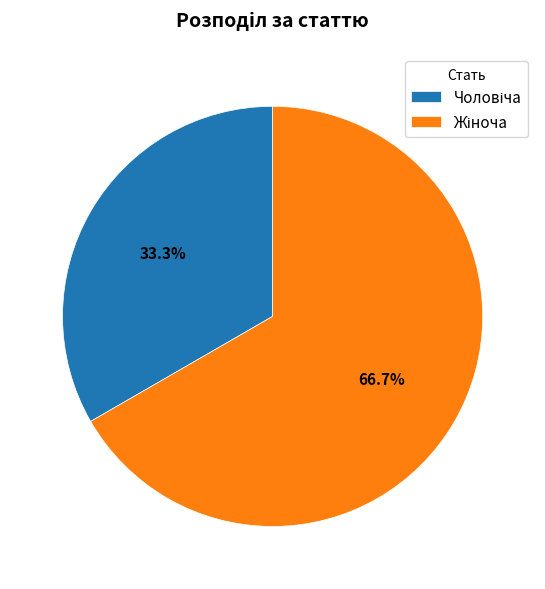

Does any single category account for the majority?

Yes